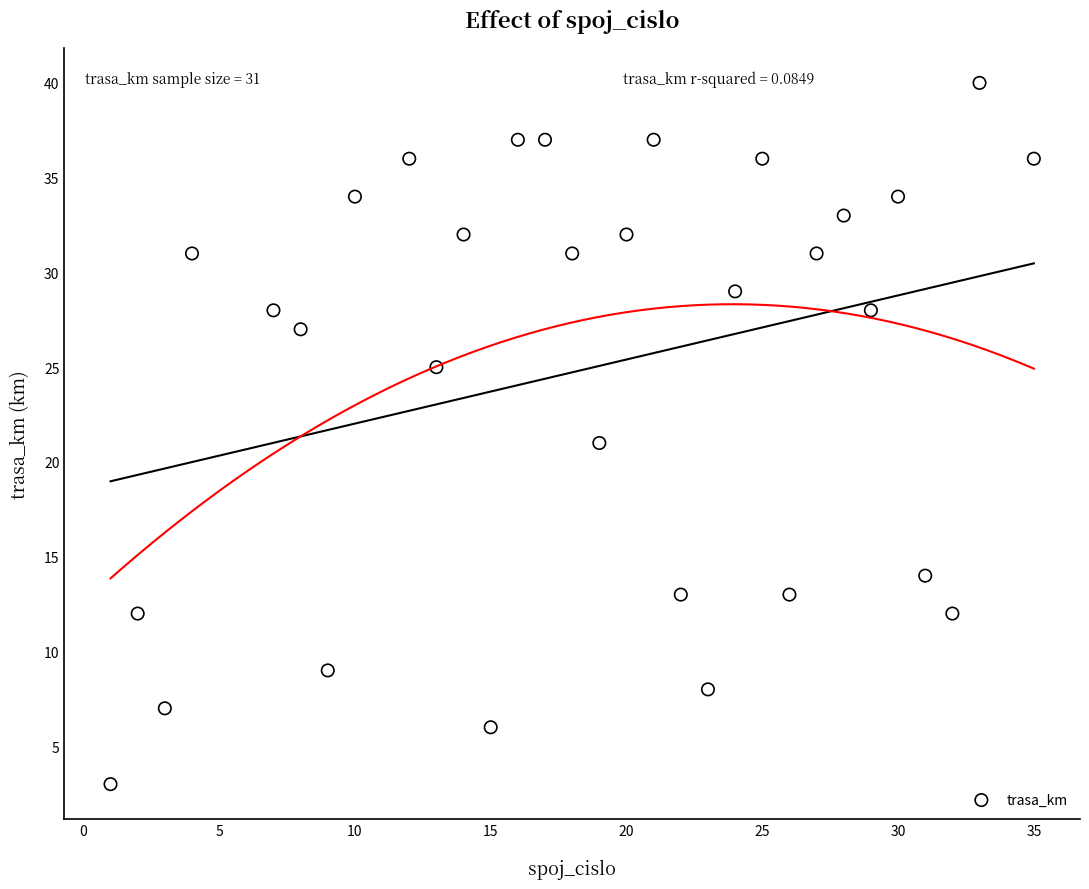

What is the range of Y values (max minus min)?

37